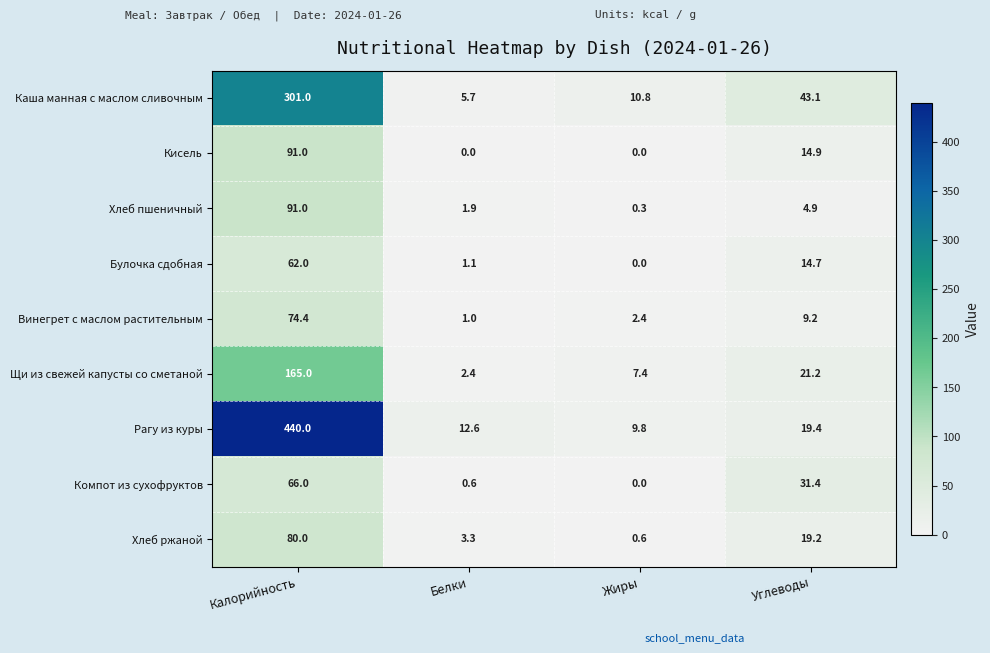

At which label does Хлеб пшеничный reach its peak?

Калорийность